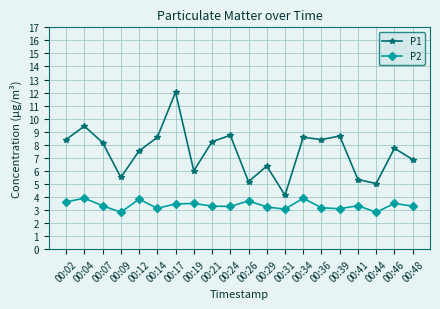

In P2, how many points are lower than both neighbors (excluding endpoints)?

6